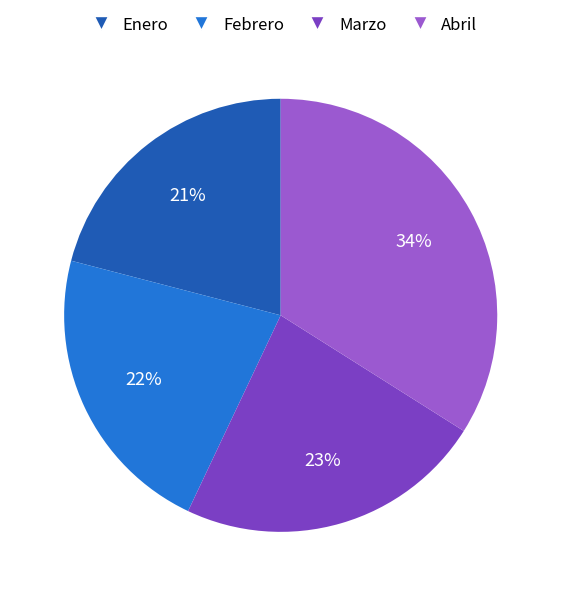

What percentage is the Marzo slice, to the nearest percent?

23%